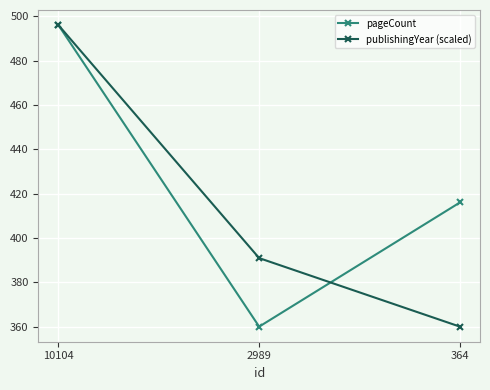

How many categories are shown in the chart?

3